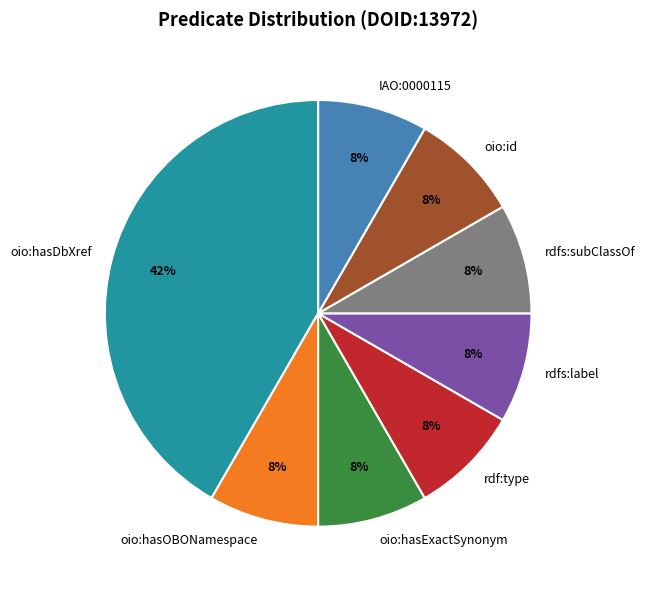

What percentage is the oio:id slice, to the nearest percent?

8%